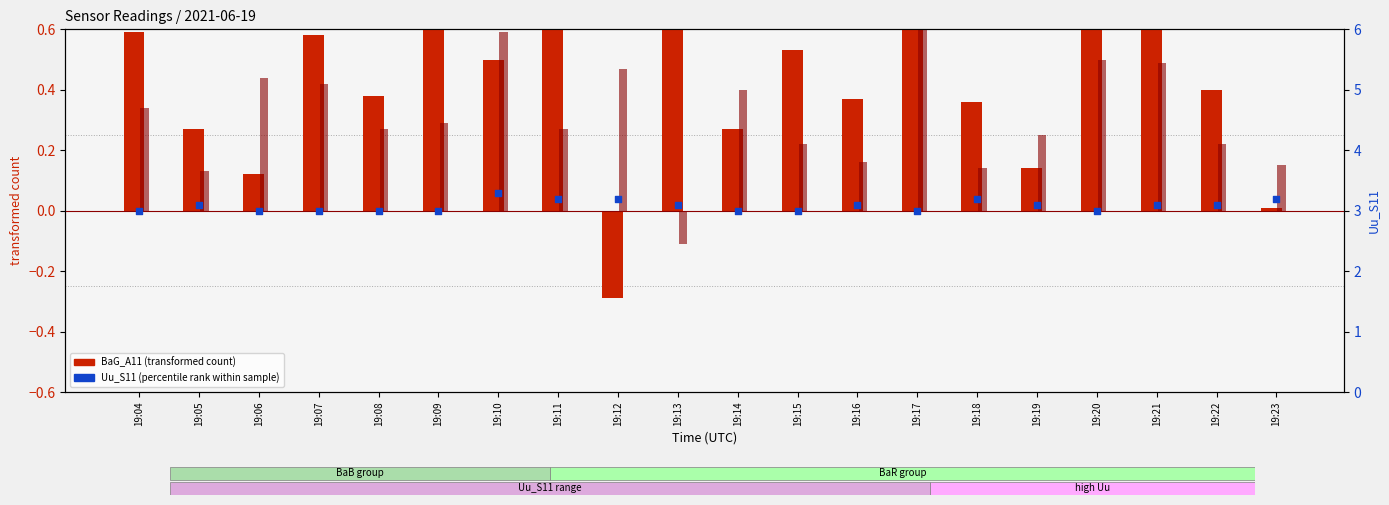

Is the value of BaR_A11 at 19:11 greater than the value of Uu_S11 (percentile rank) at 19:22?

No